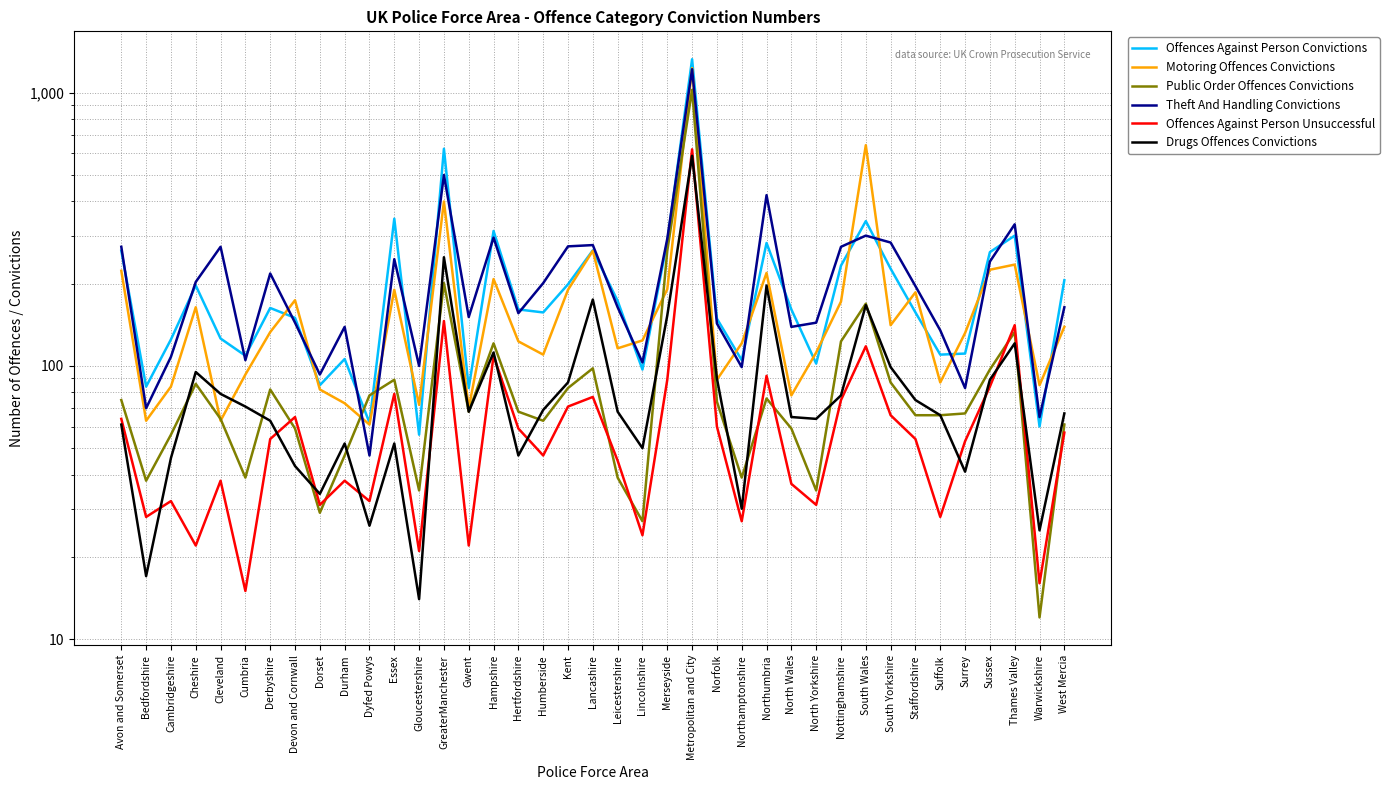

What is the average value of the Offences Against Person Unsuccessful series?

71